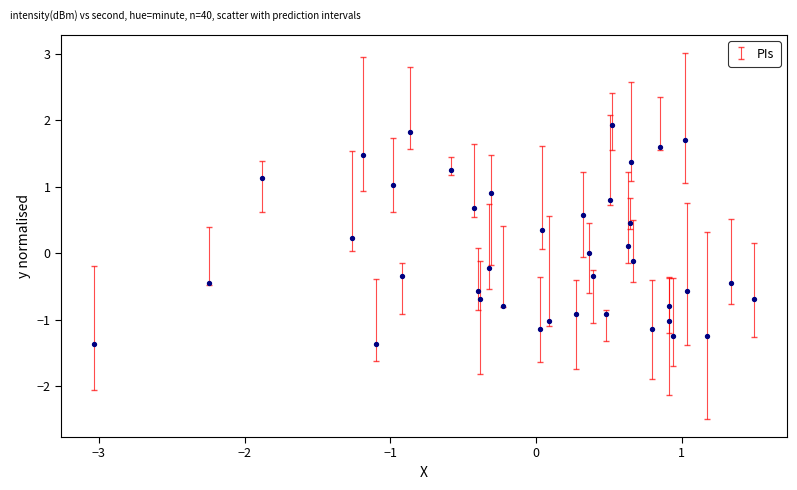

What is the range of Y values (max minus min)?

3.3